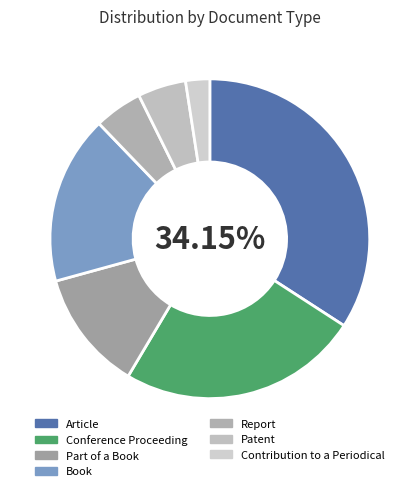

How many segments does this pie chart have?

7